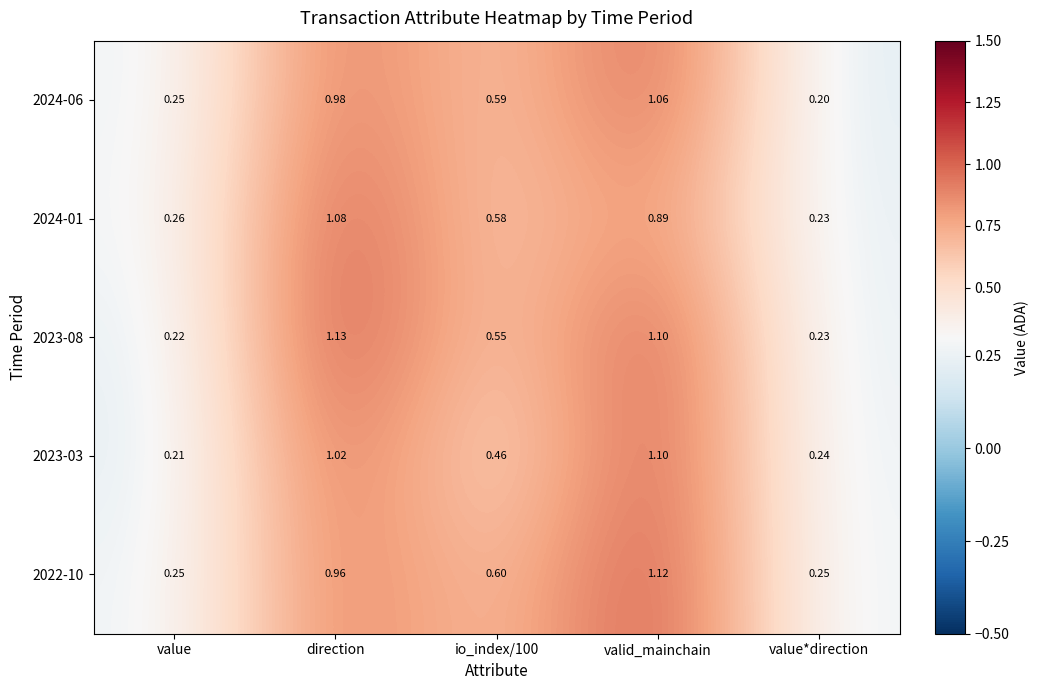

At which label does 2023-08 reach its peak?

direction